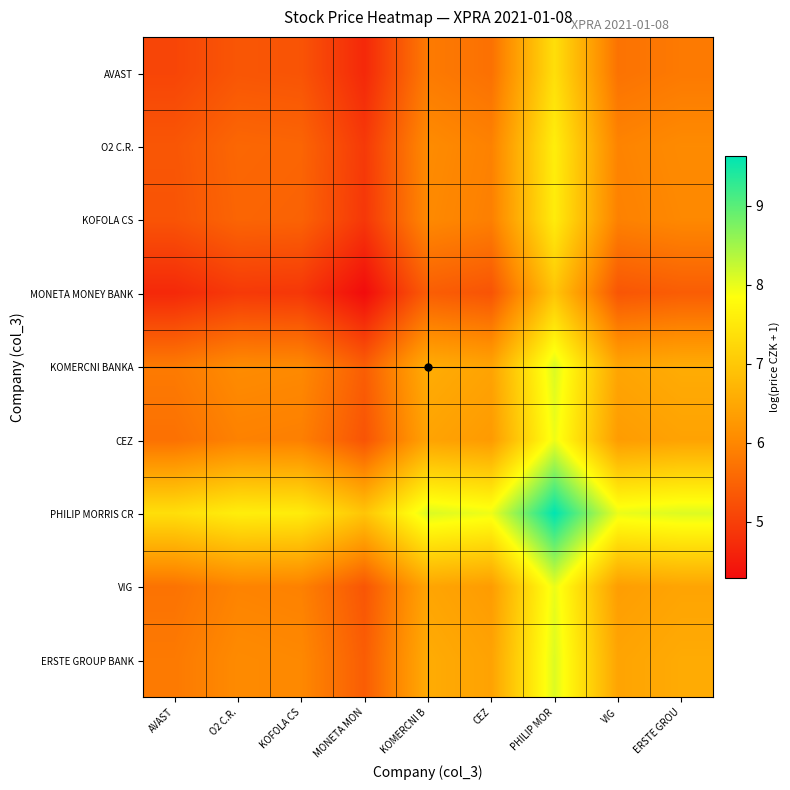

How many series are shown in this chart?

9